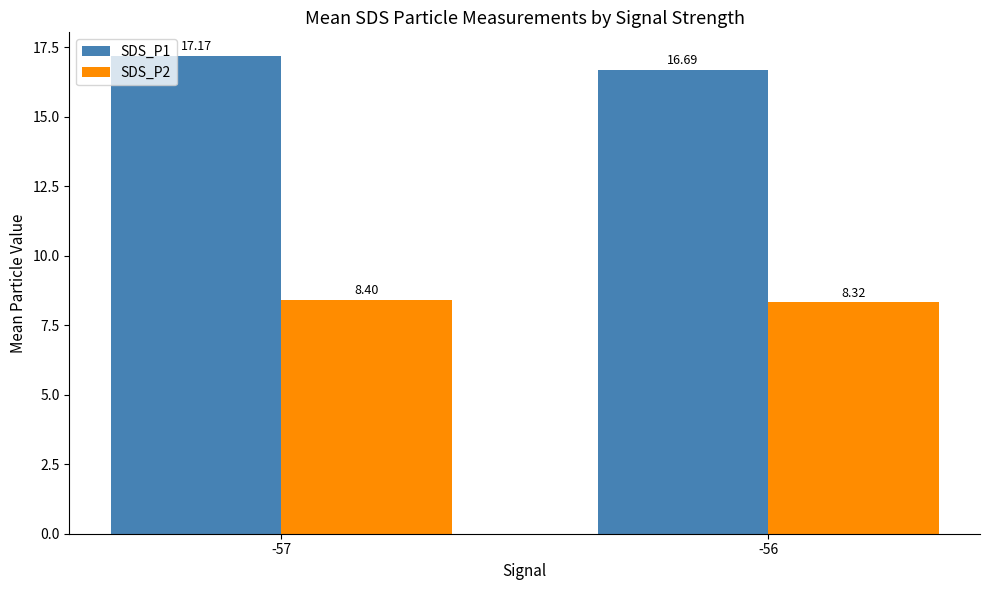

Reading right to left, extract all data points from this chart.

SDS_P1: -56=16.7	-57=17.2
SDS_P2: -56=8.3	-57=8.4